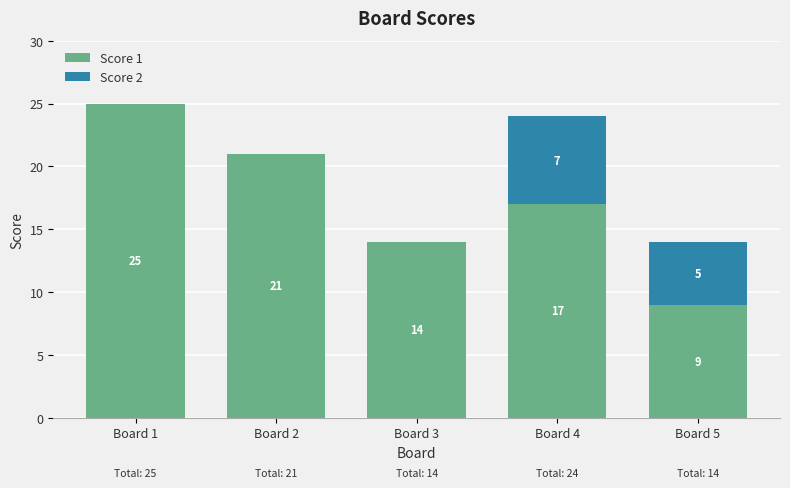

Reading right to left, what are the values for Score 1?

Board 5=9	Board 4=17	Board 3=14	Board 2=21	Board 1=25